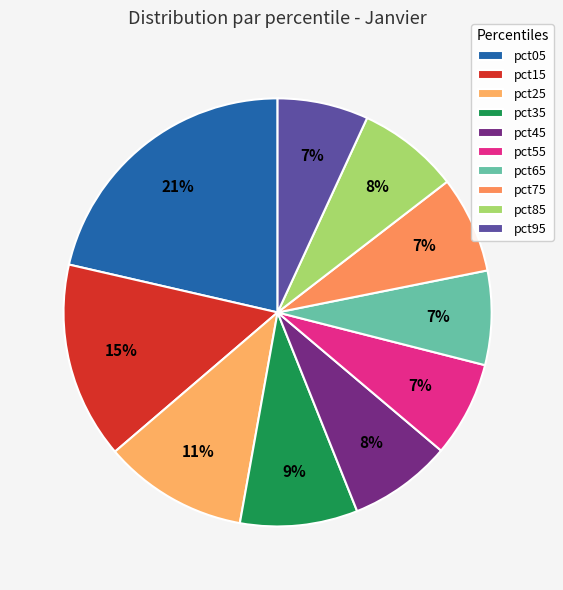

Which category has the smallest portion of the pie?

pct95